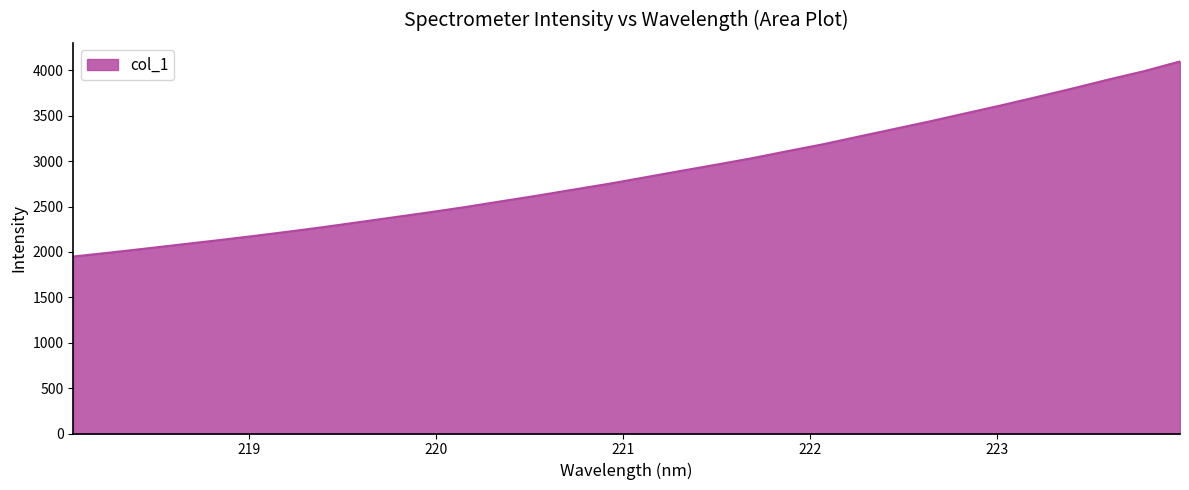

What is the difference between the maximum and minimum values?

2148.9